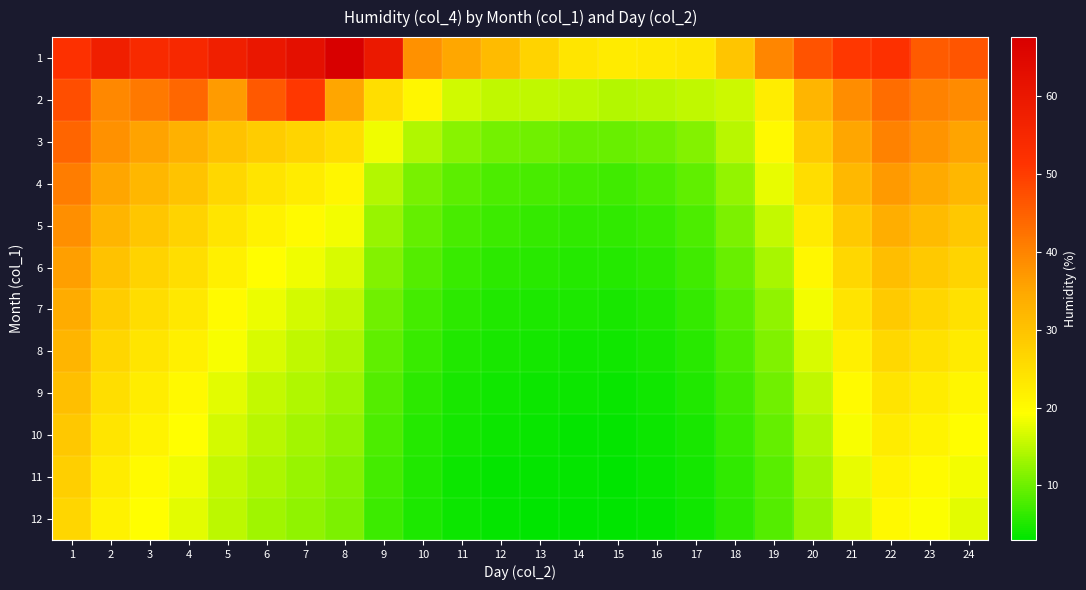

What is the greatest value displayed?

67.6